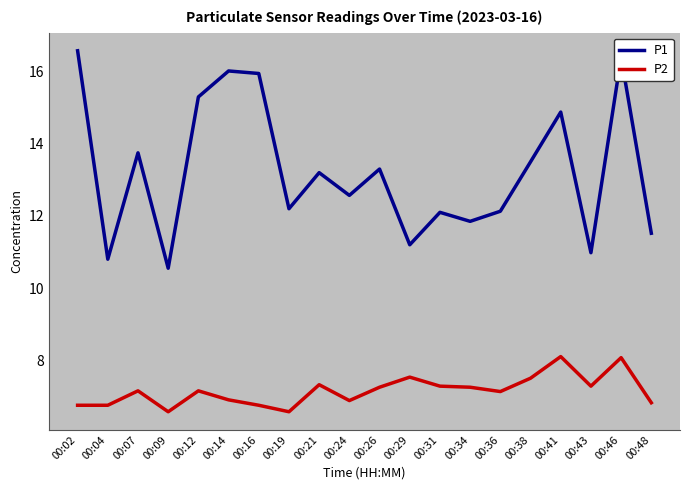

What is the difference between the P1 values at 00:34 and 00:07?

1.9